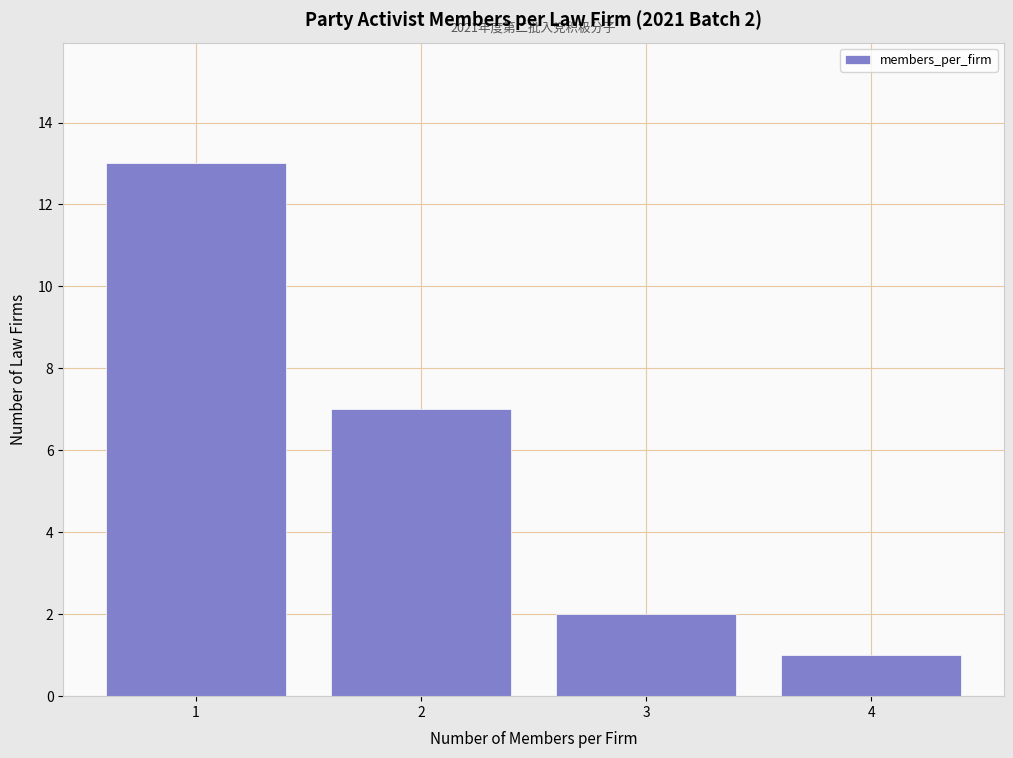

Reading right to left, list all the values displayed in this chart.

4=1	3=2	2=7	1=13